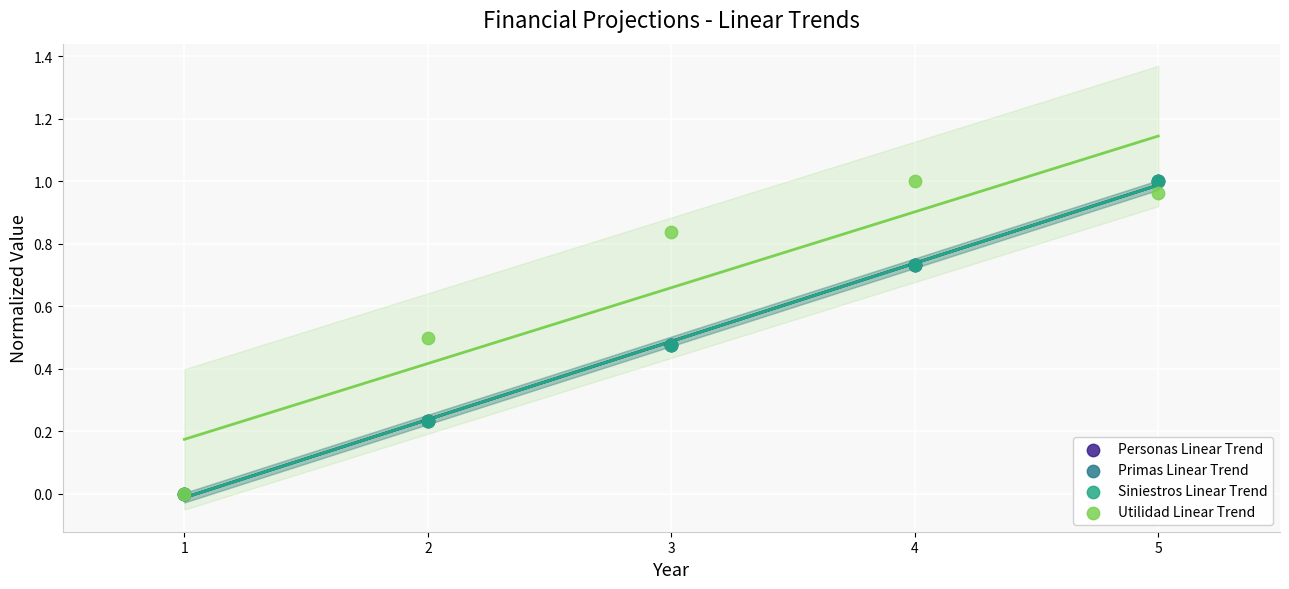

What are all the series names shown in the legend?

Personas Linear Trend, Primas Linear Trend, Siniestros Linear Trend, Utilidad Linear Trend